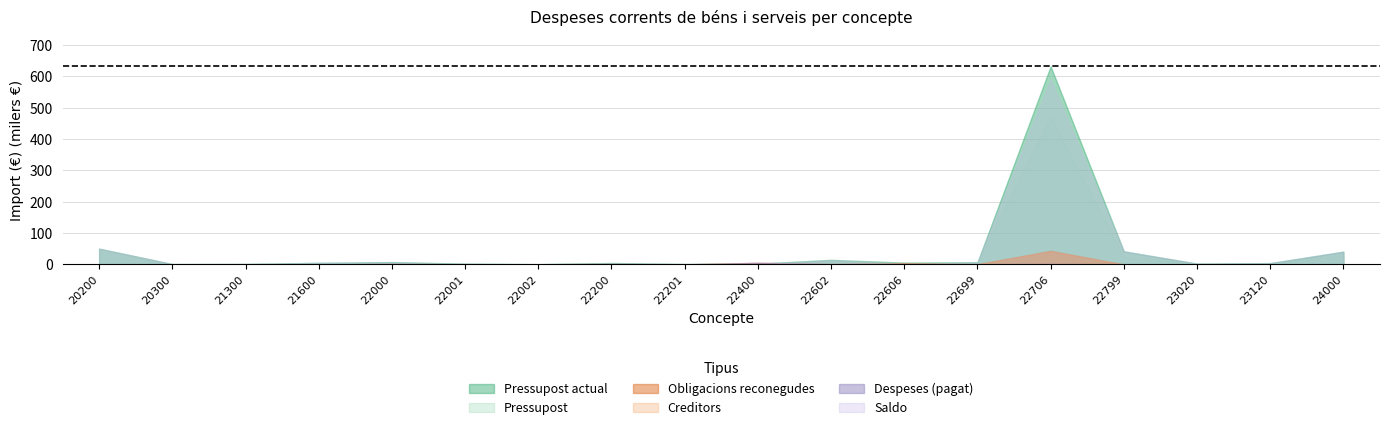

What is the spread (max minus min) of values at 24000?

40.7